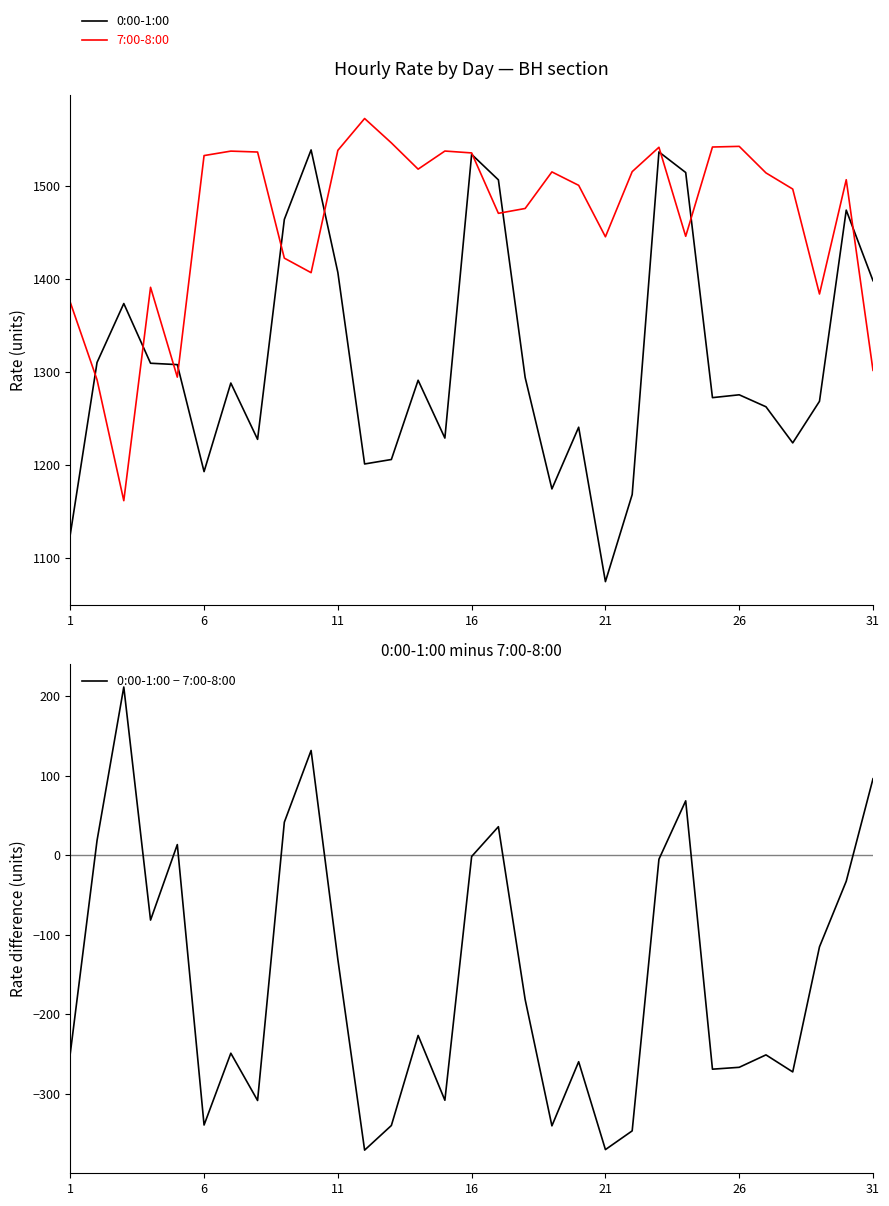

What is the difference between the 0:00-1:00 − 7:00-8:00 values at 19 and 1?

10.4